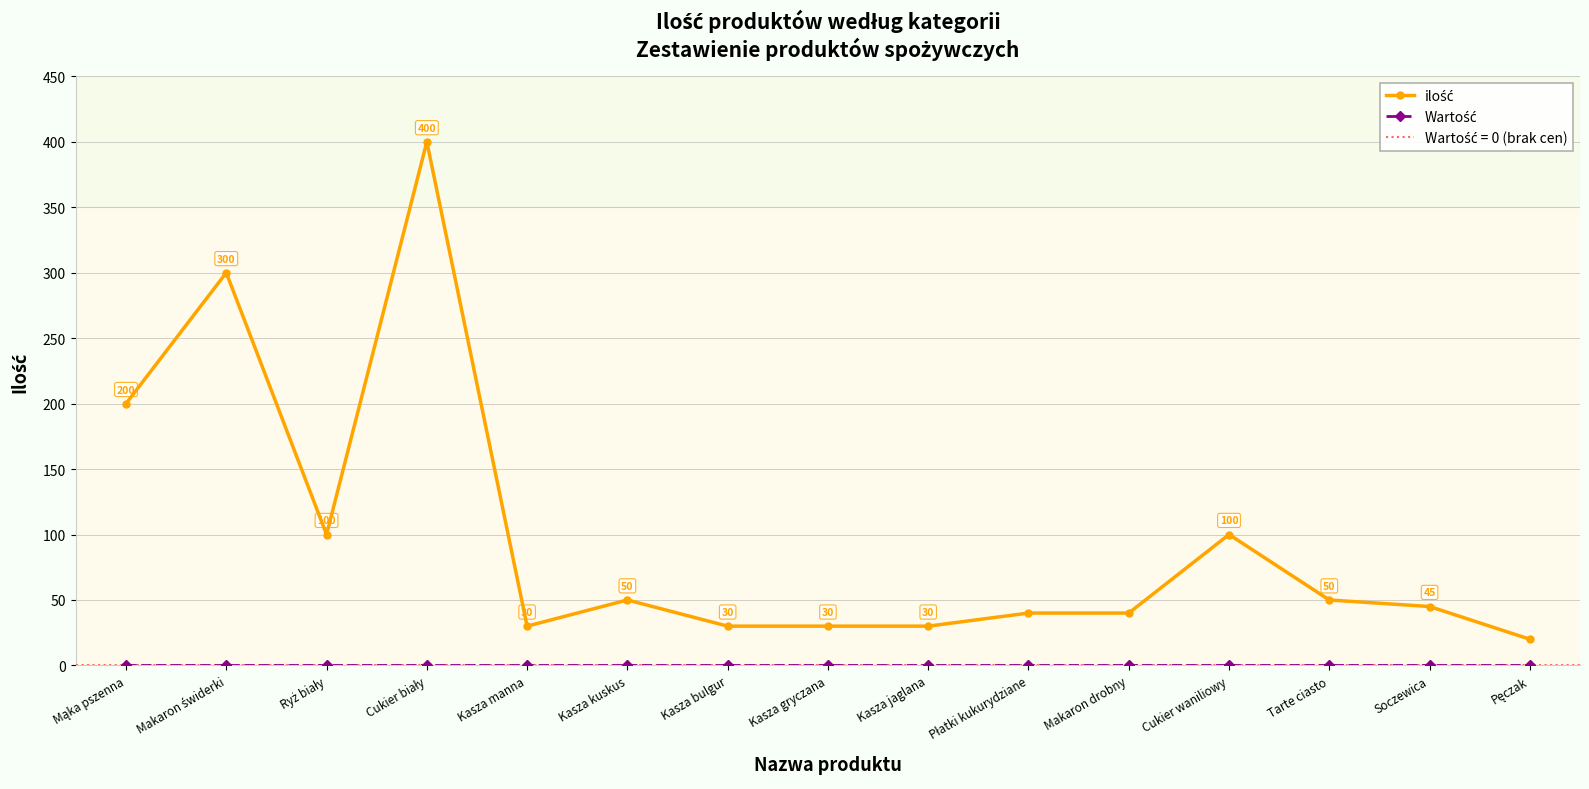

Reading left to right, what are all the values shown in this chart?

ilość: Mąka pszenna=200	Makaron świderki=300	Ryż biały=100	Cukier biały=400	Kasza manna=30	Kasza kuskus=50	Kasza bulgur=30	Kasza gryczana=30	Kasza jaglana=30	Płatki kukurydziane=40	Makaron drobny=40	Cukier waniliowy=100	Tarte ciasto=50	Soczewica=45	Pęczak=20
Wartość: Mąka pszenna=0	Makaron świderki=0	Ryż biały=0	Cukier biały=0	Kasza manna=0	Kasza kuskus=0	Kasza bulgur=0	Kasza gryczana=0	Kasza jaglana=0	Płatki kukurydziane=0	Makaron drobny=0	Cukier waniliowy=0	Tarte ciasto=0	Soczewica=0	Pęczak=0